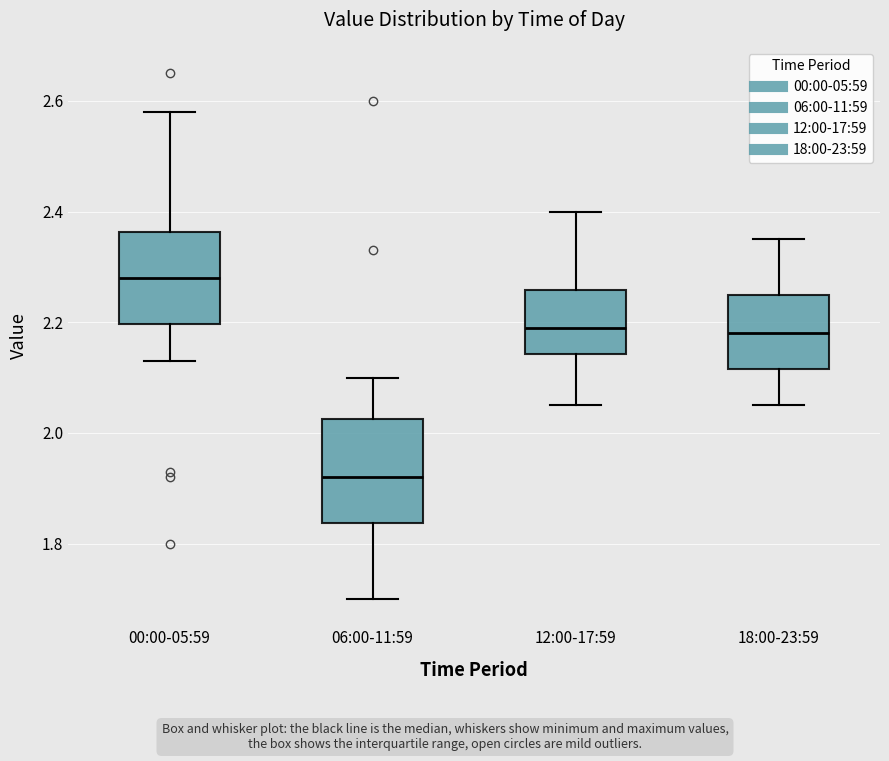

Which box's median line is the highest?

00:00-05:59